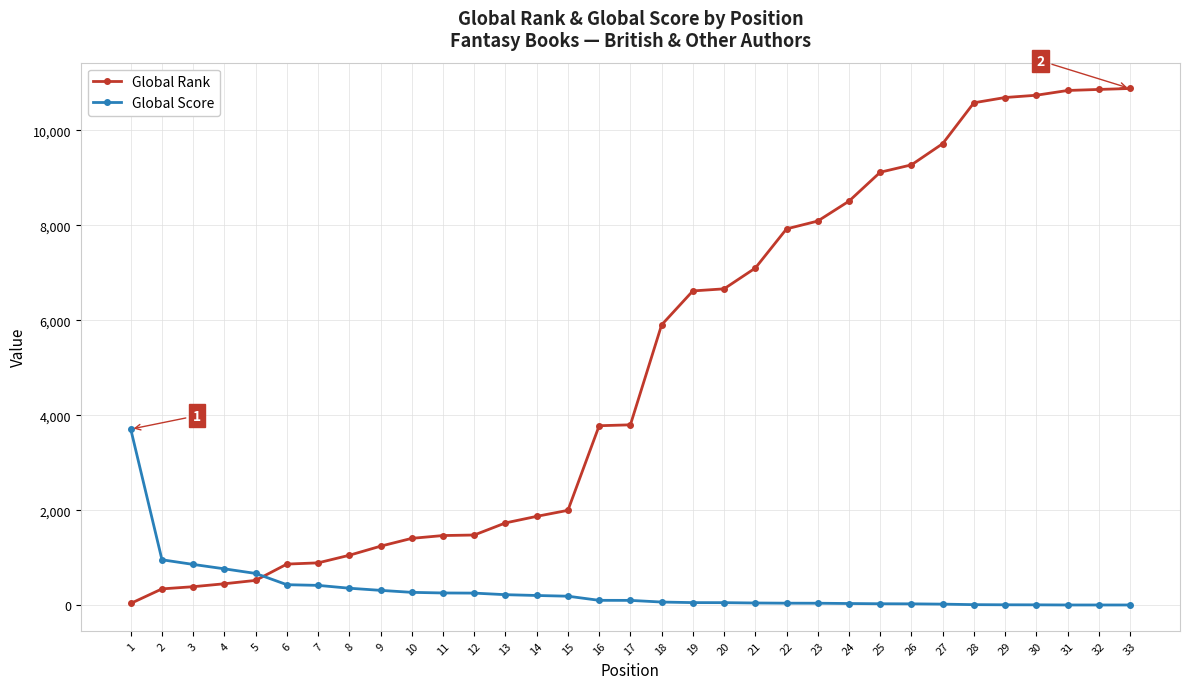

List the series in order of their overall mean, highest first.

Global Rank, Global Score